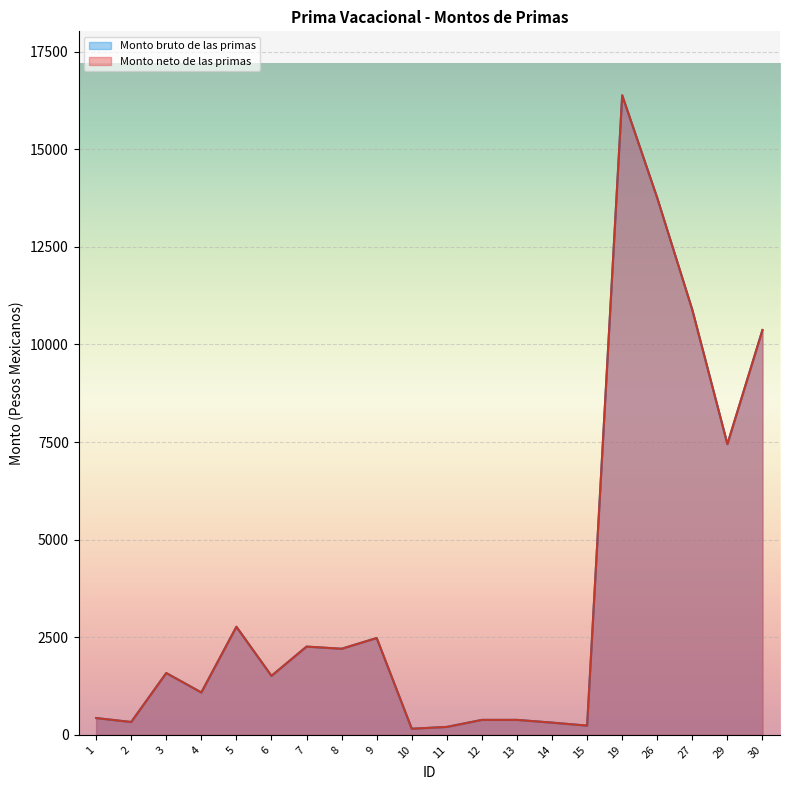

What is the total value across all series at 19?

32767.7